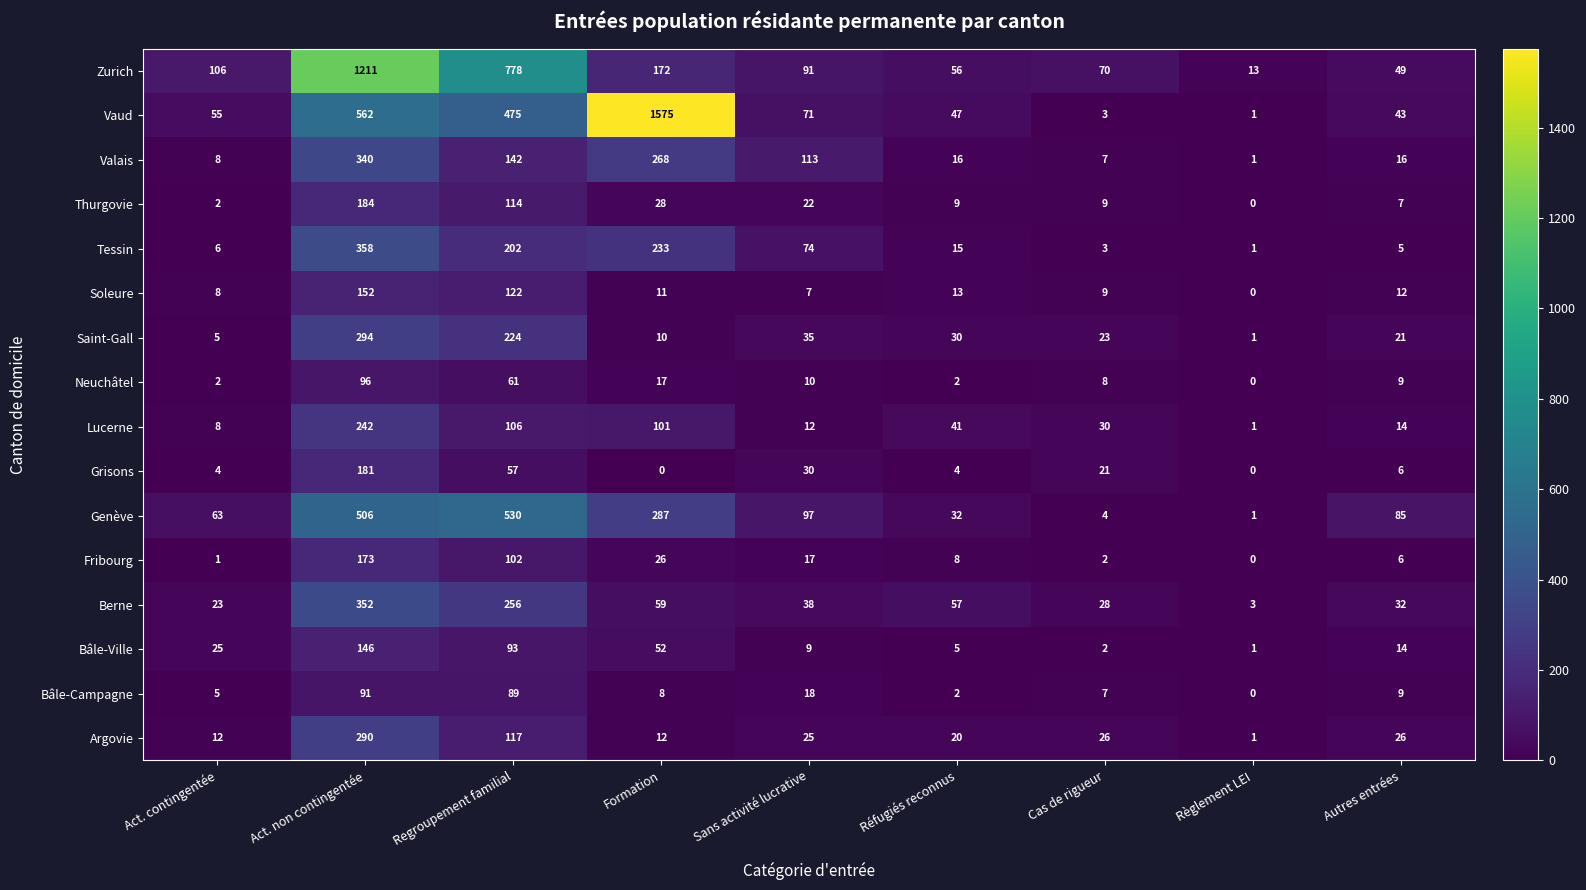

Which label corresponds to the largest value in the chart?

Formation